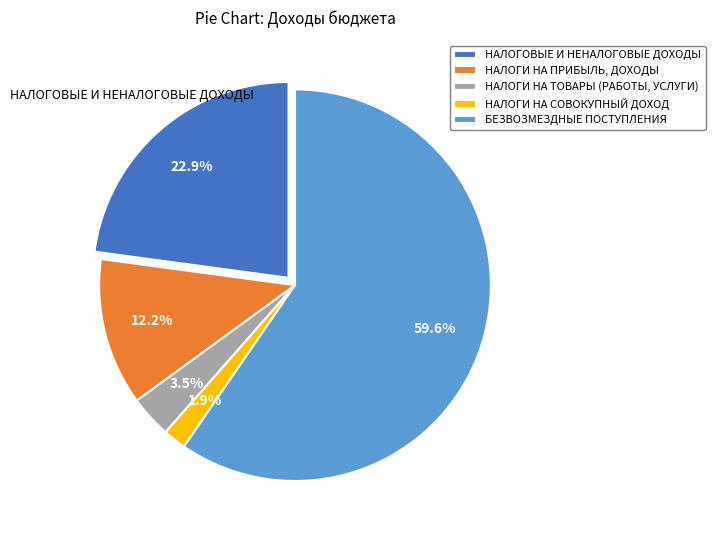

What is the ratio of the value at НАЛОГИ НА ТОВАРЫ (РАБОТЫ, УСЛУГИ) to the value at НАЛОГИ НА СОВОКУПНЫЙ ДОХОД?

1.8